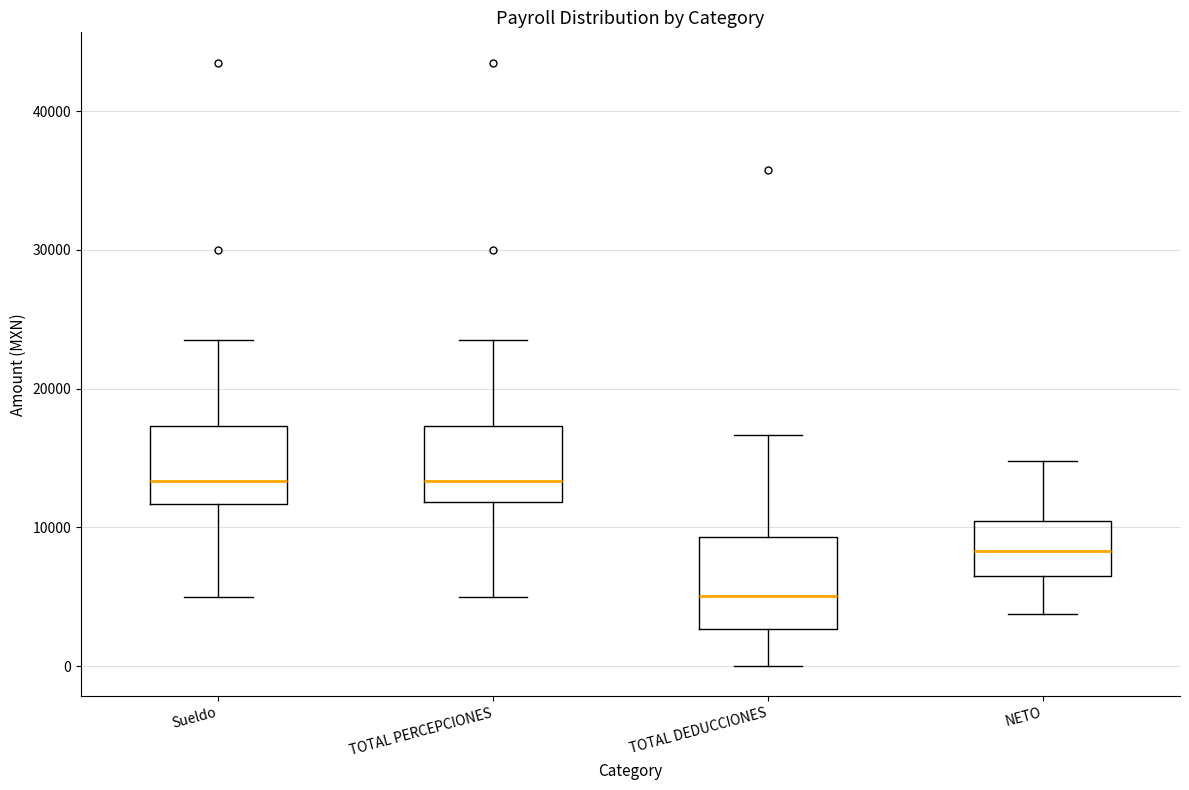

Where does the lower whisker of the box for TOTAL PERCEPCIONES end on the y-axis? The values are not printed on the chart, so give them approximately, as read against the axis.

5000